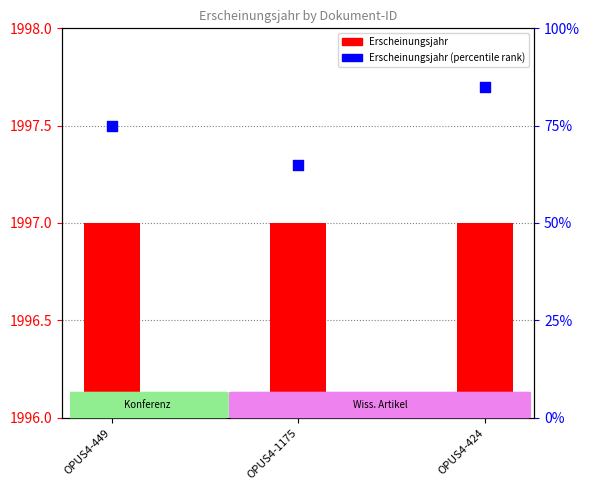

Which series reaches the minimum Y coordinate?

Erscheinungsjahr